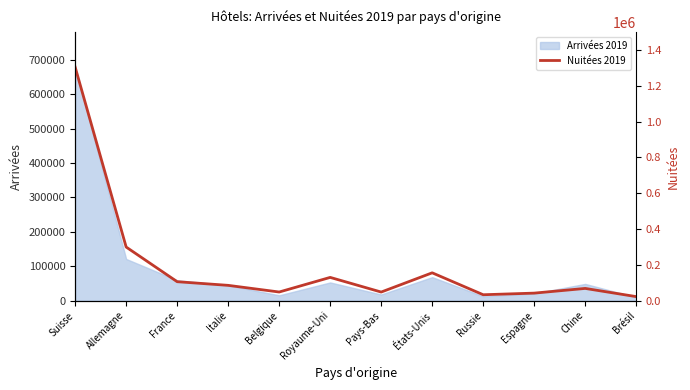

How many lines are shown in the chart?

1